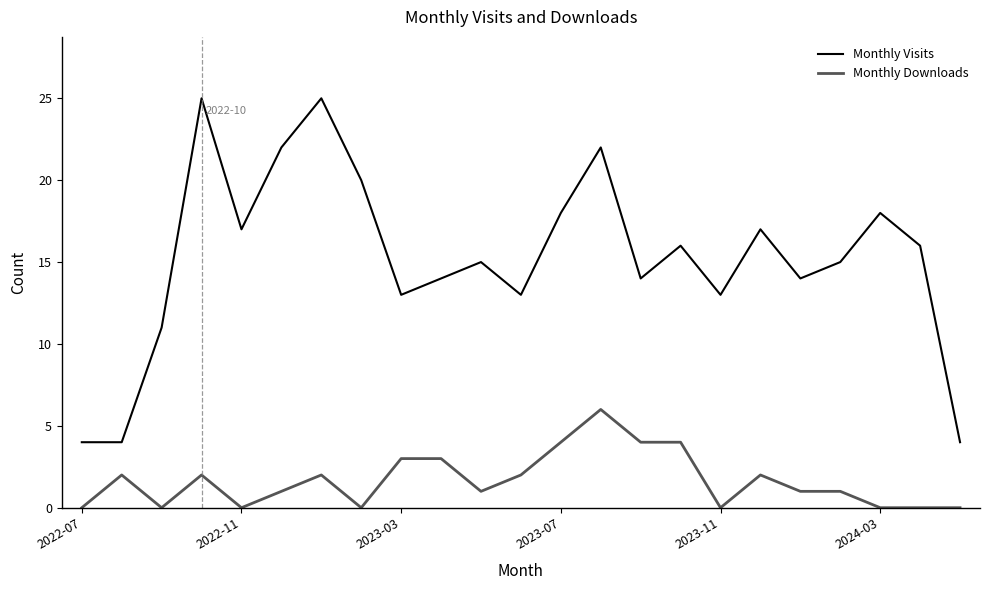

Rank the series by their maximum value, from highest to lowest.

Monthly Visits, Monthly Downloads